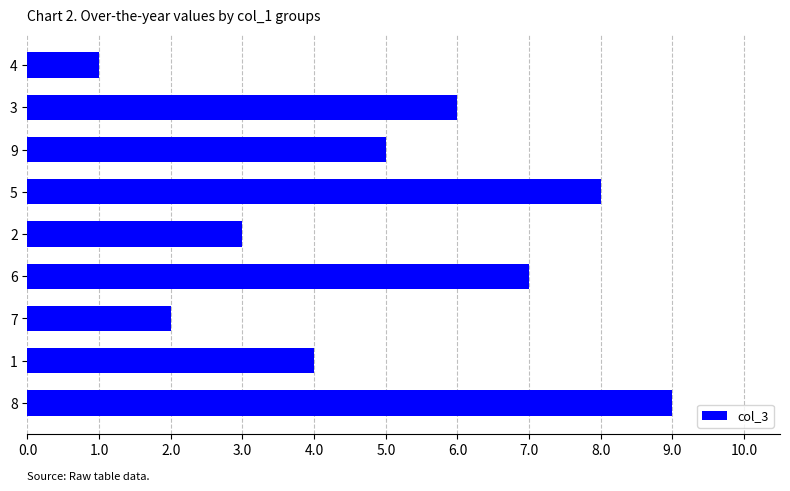

At which label is the value closest to 5?

9